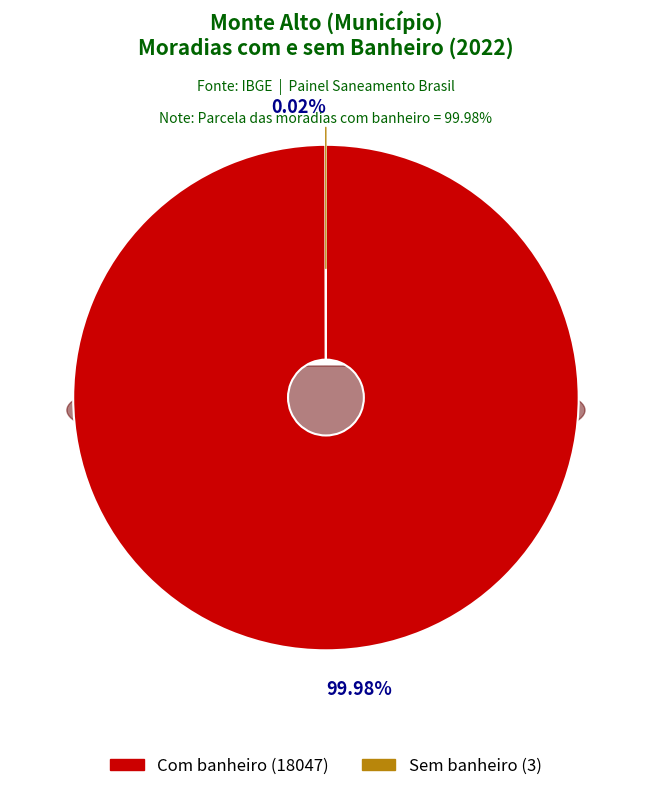

Rank the categories by value from lowest to highest.

Sem banheiro (moradias), Com banheiro (moradias)